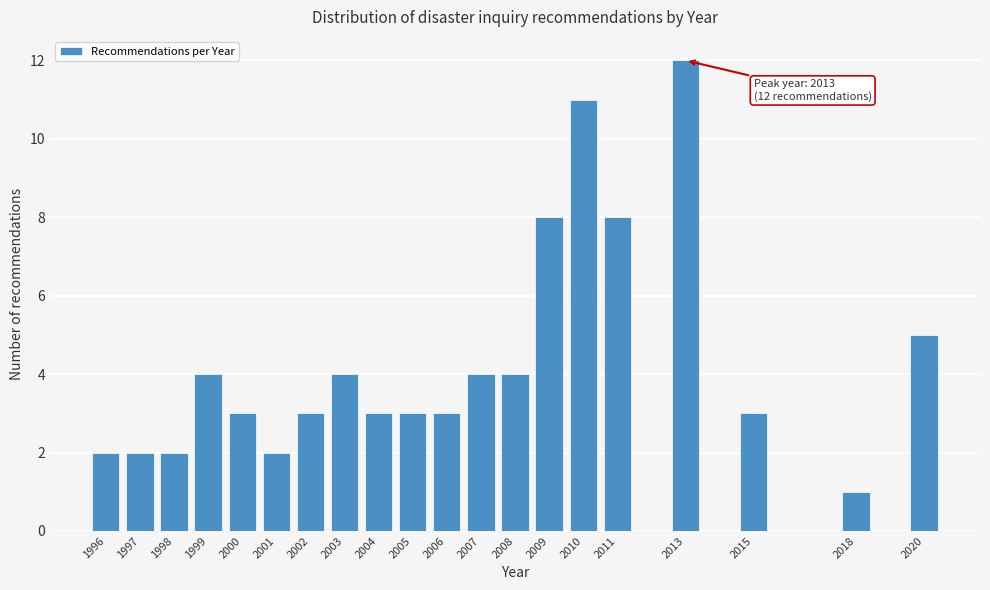

Which range on the x-axis has the tallest bar?

2012.5 to 2013.5